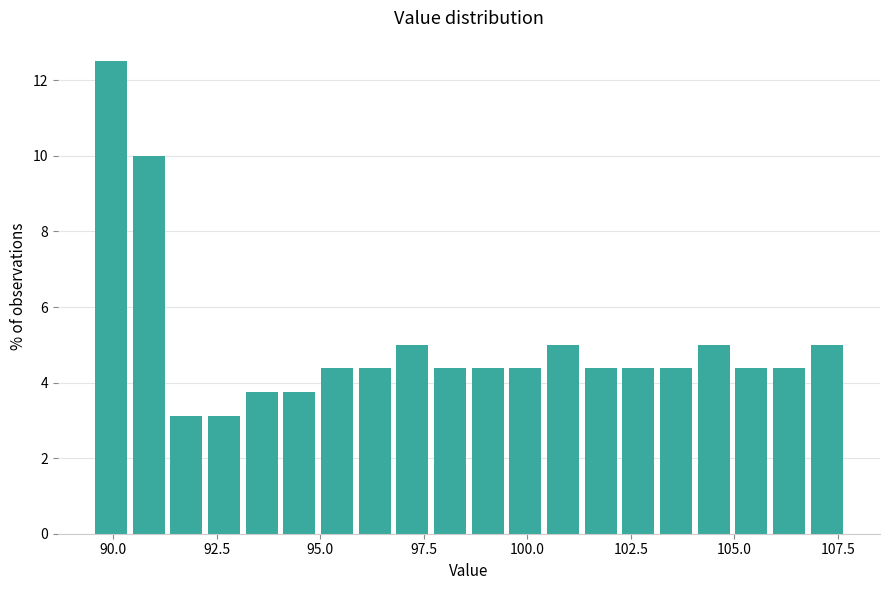

Read against the x-axis, roughly where is the centre of the tallest bar?

90.0